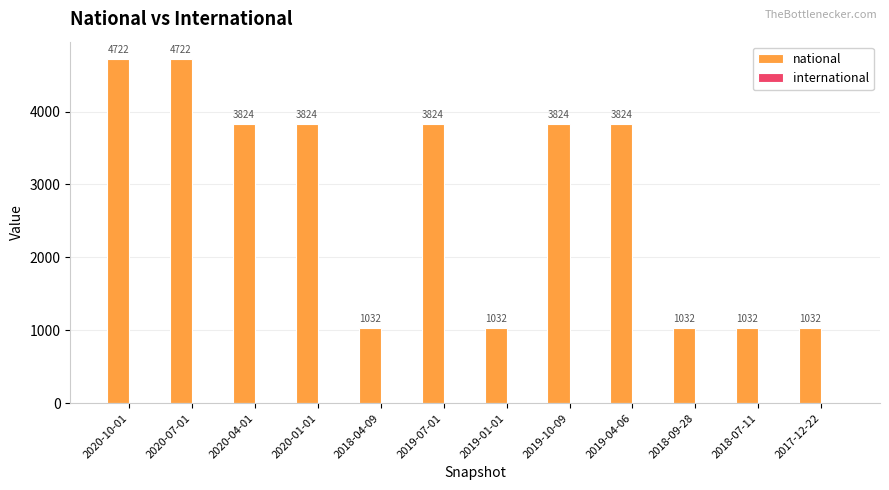

Approximately how many times larger is the value at 2019-01-01 compared to 2019-10-09?

0.3